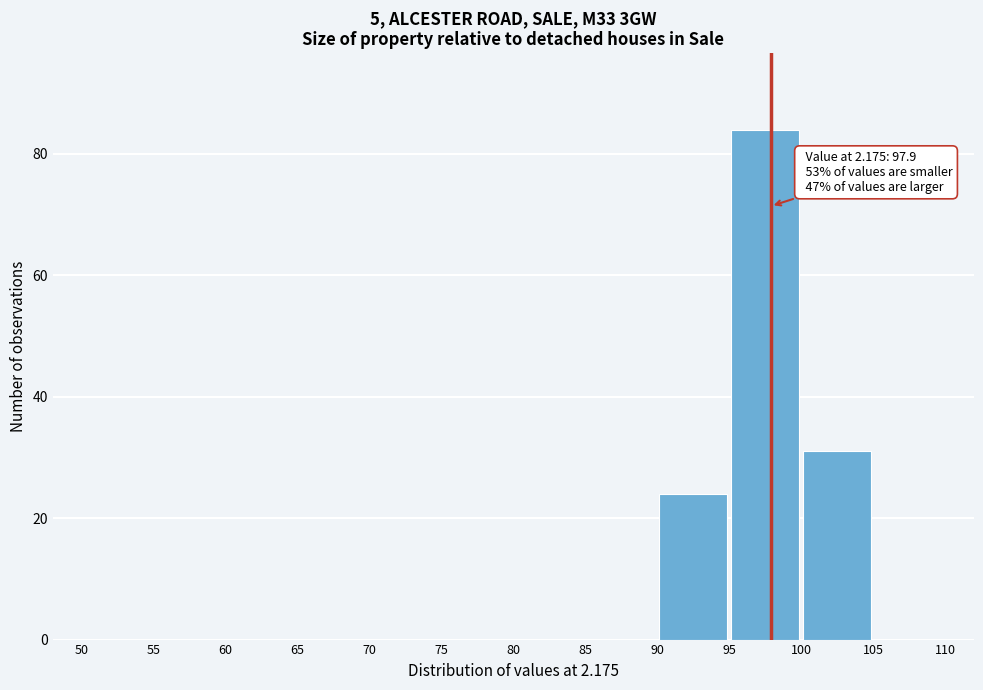

Which range on the x-axis has the tallest bar?

95 to 100